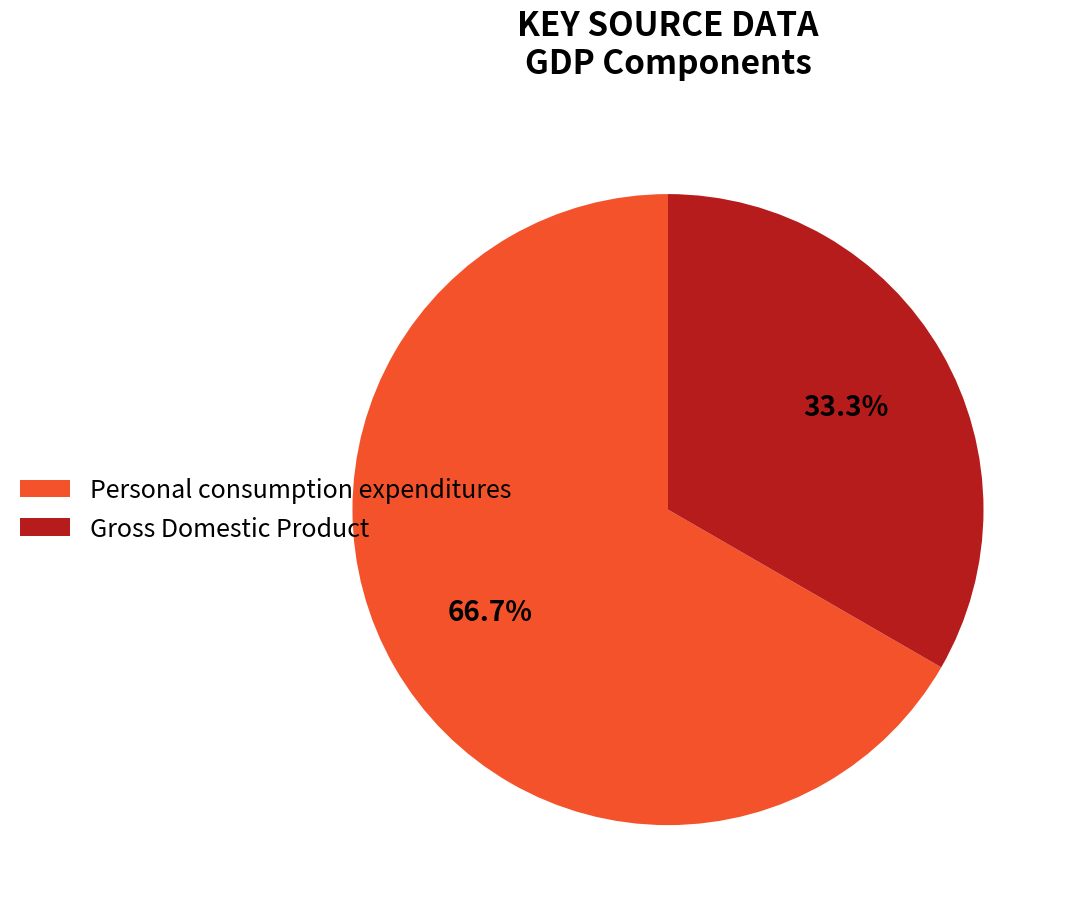

To the nearest percent, what is the average slice percentage?

50%